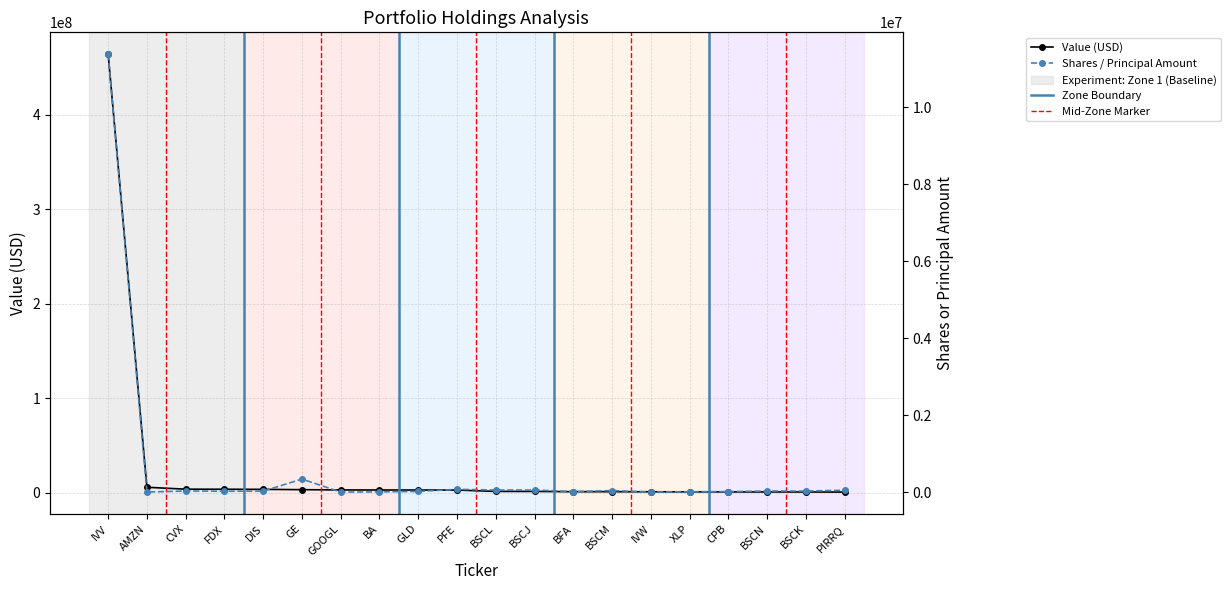

What is the sum of the values at AMZN and BSCN?

6206000